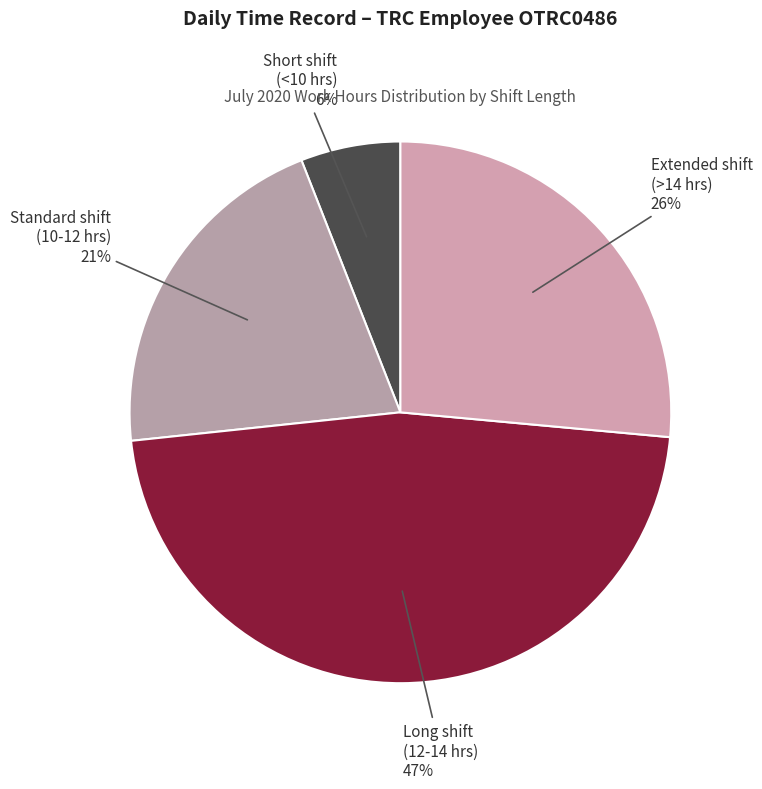

Do Standard shift (10-12 hrs) 21% and Extended shift (>14 hrs) 26% together represent more than half of the pie?

No